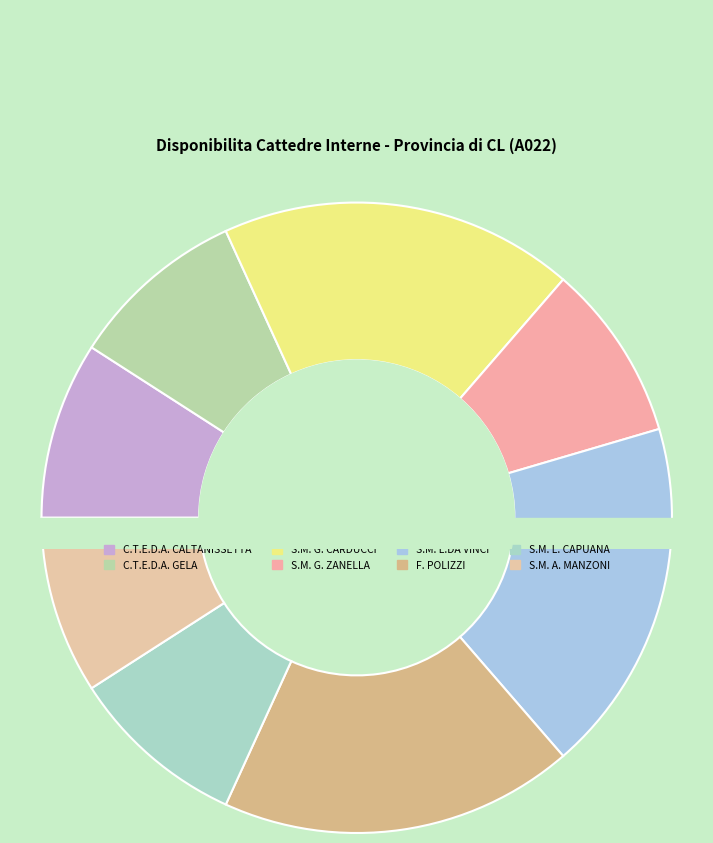

Rank the categories by value from lowest to highest.

C.T.E.D.A. CALTANISSETTA, C.T.E.D.A. GELA, S.M. G. ZANELLA-SANTA CATERINA, S.M. L. CAPUANA - CALTANISSETT, S.M. A. MANZONI - NISCEMI, S.M. G. CARDUCCI - SAN CATALDO, S.M. "L.DA VINCI"- I MUSSOMELI, F. POLIZZI-SERRADIFALCO